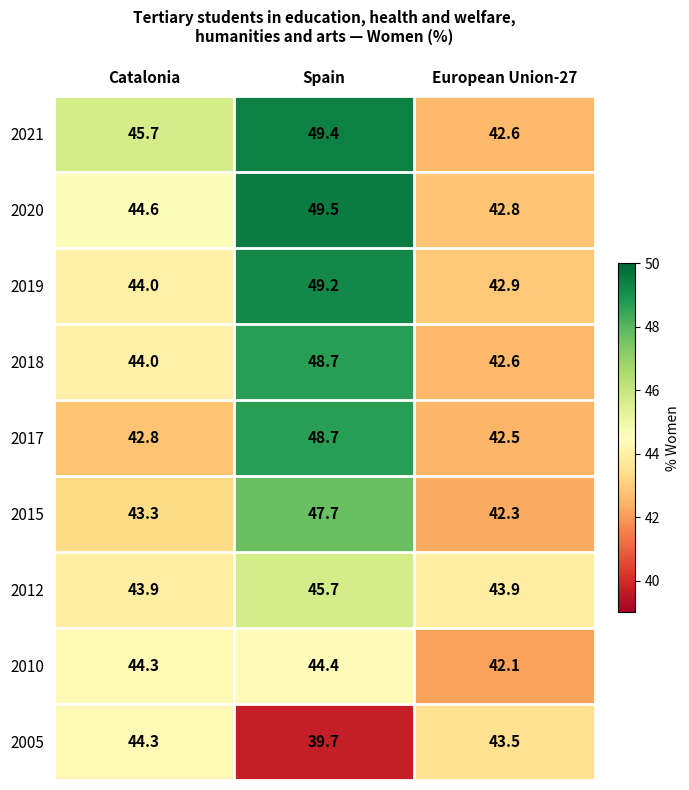

Which series has the widest spread of values?

2021